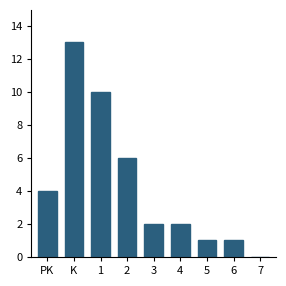

Reading left to right, list all the values displayed in this chart.

PK=4	K=13	1=10	2=6	3=2	4=2	5=1	6=1	7=0